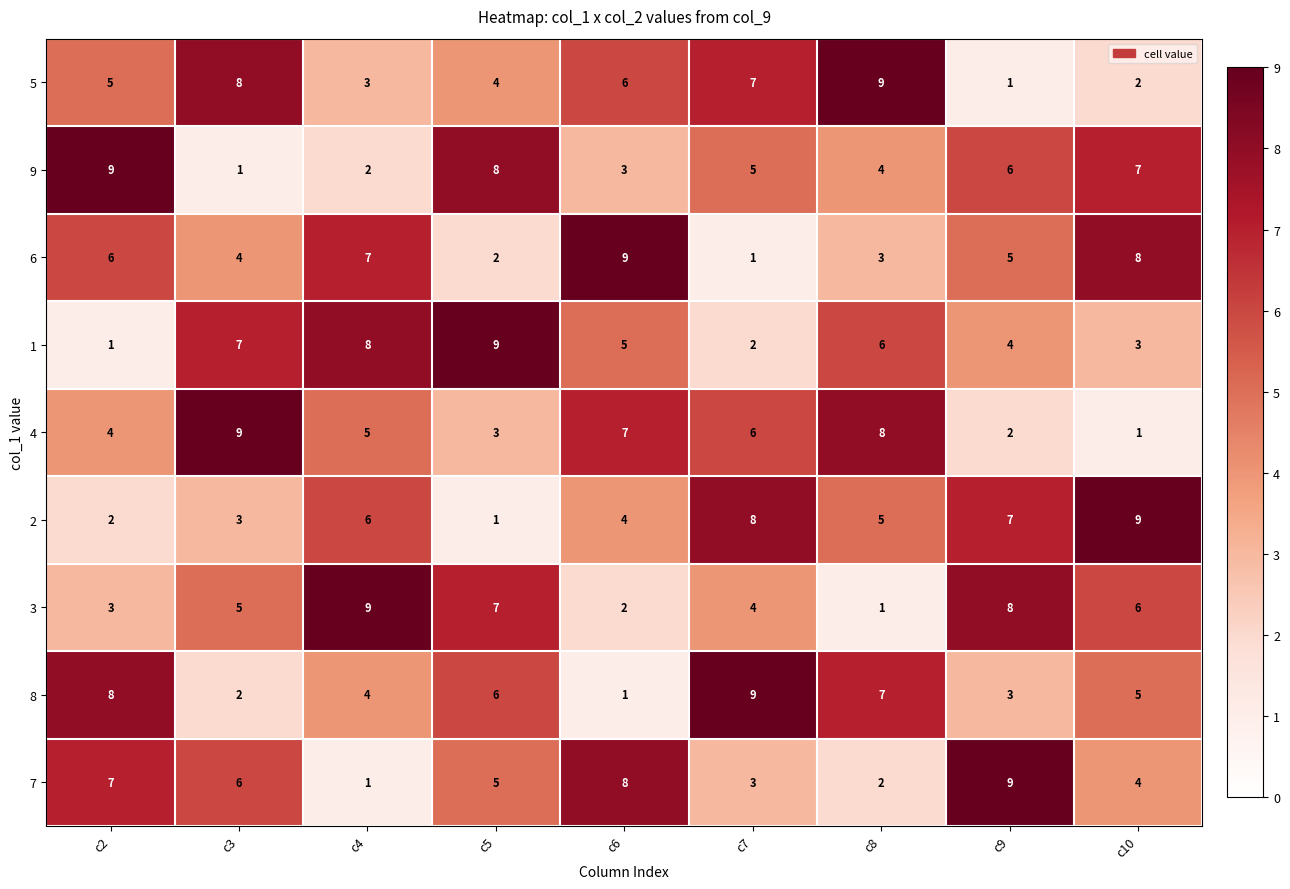

What is the difference between the highest and lowest values at c4?

8